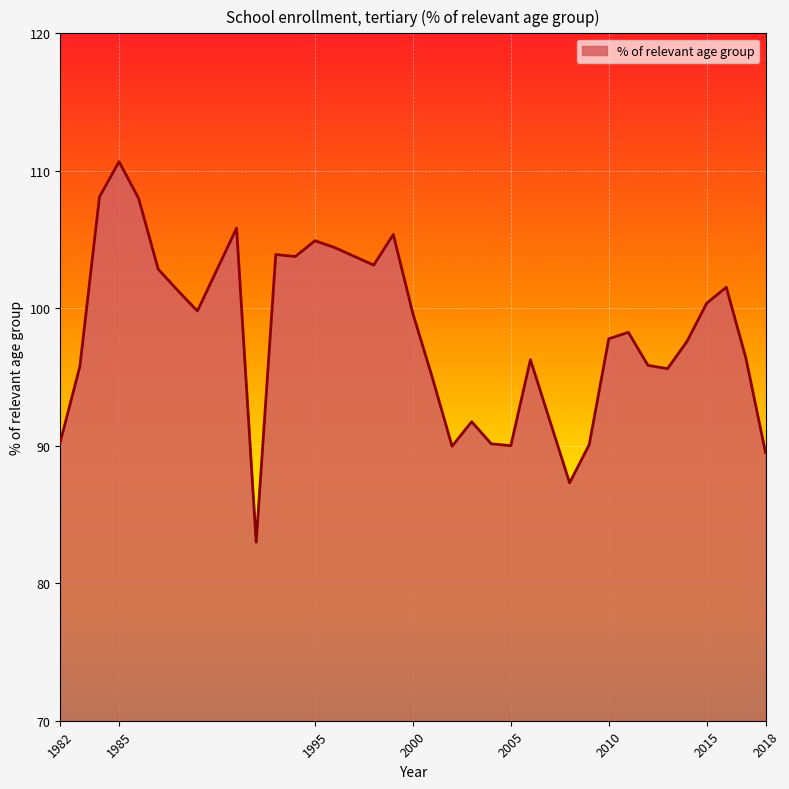

What is the maximum value shown in the chart?

110.7